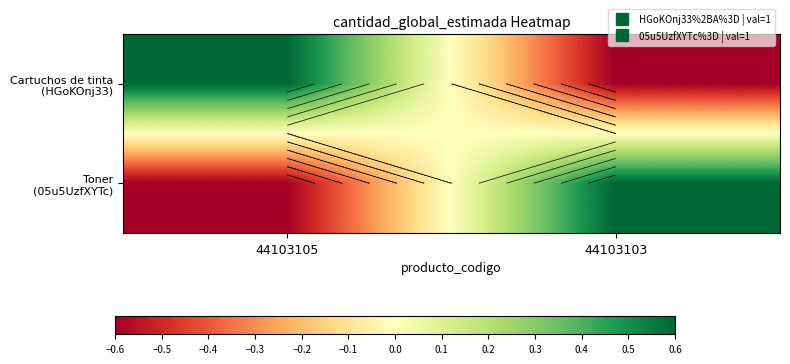

What is the approximate value of Toner (05u5UzfXYTc) at 44103103?

0.6